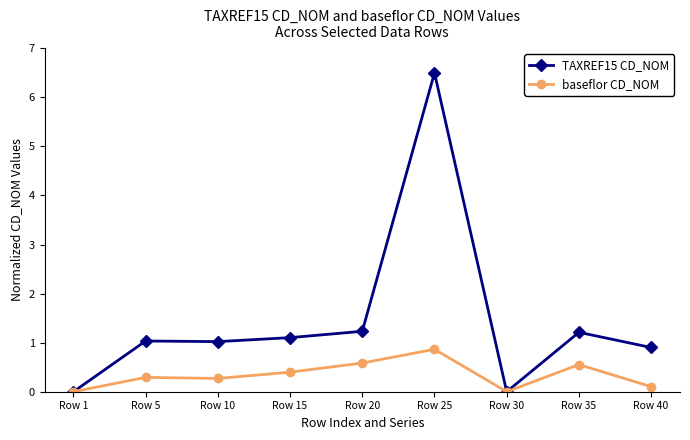

Reading left to right, list all the values displayed in this chart.

TAXREF15 CD_NOM: Row 1=0.0	Row 5=1.0	Row 10=1.0	Row 15=1.1	Row 20=1.2	Row 25=6.5	Row 30=0.0	Row 35=1.2	Row 40=0.9
baseflor CD_NOM: Row 1=0.0	Row 5=0.3	Row 10=0.3	Row 15=0.4	Row 20=0.6	Row 25=0.9	Row 30=0.0	Row 35=0.6	Row 40=0.1